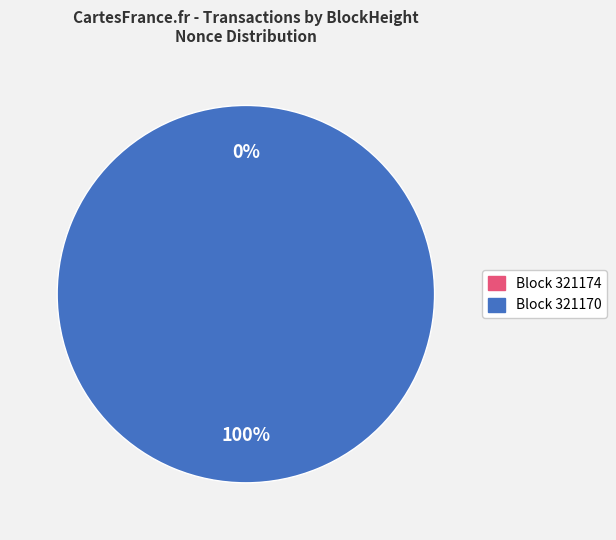

To the nearest percent, what is the difference between the 321174 and 321170 slice percentages?

100%